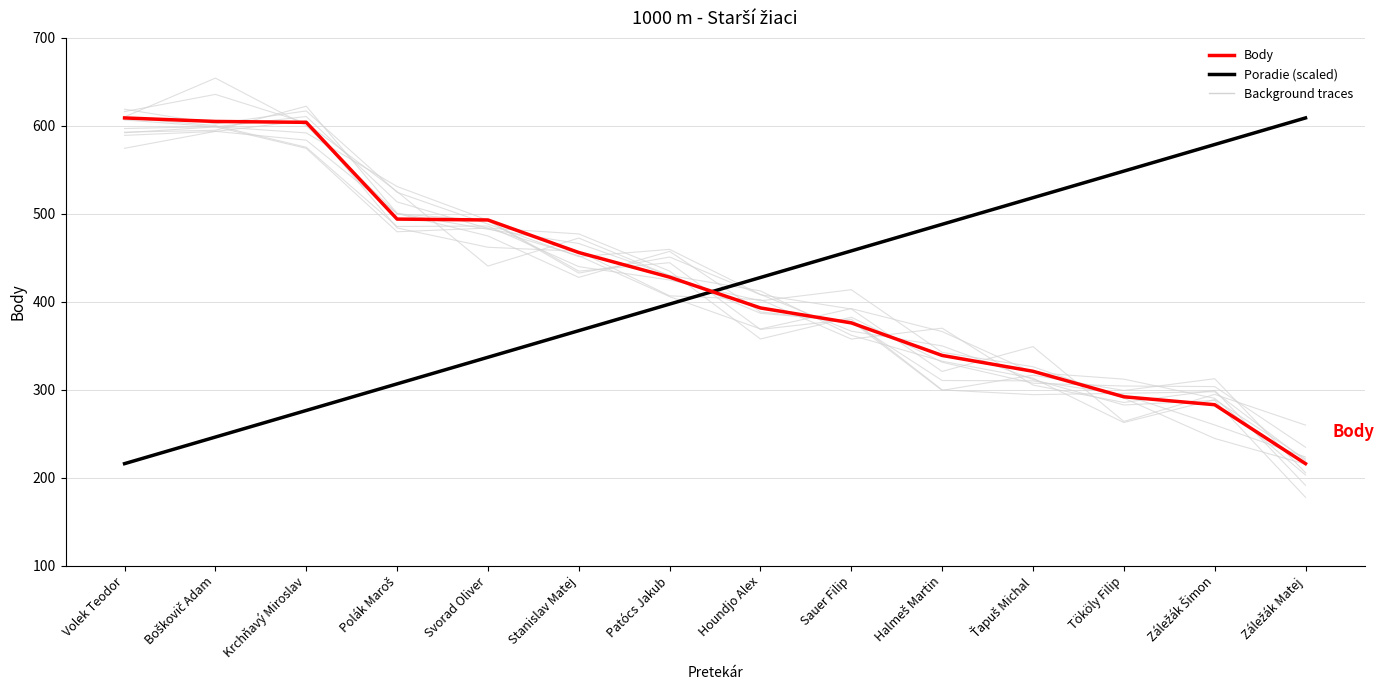

Between which two adjacent categories do Body and Poradie (scaled) first intersect?

Patócs Jakub and Houndjo Alex